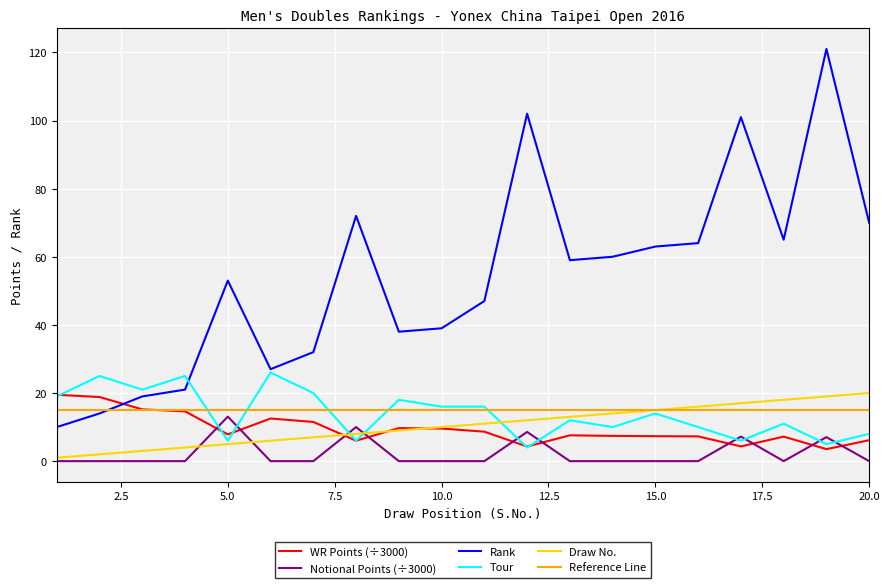

Count the number of categories in the chart.

20